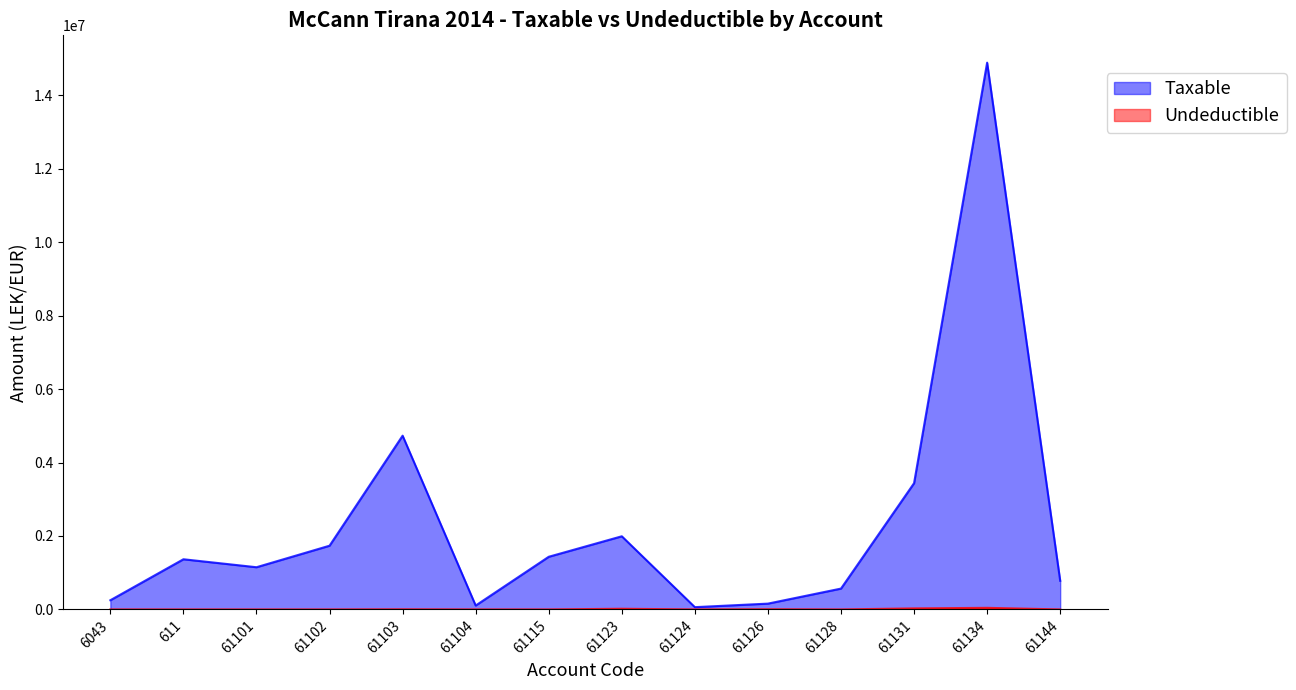

What is the average value of the Taxable series?

2332564.8